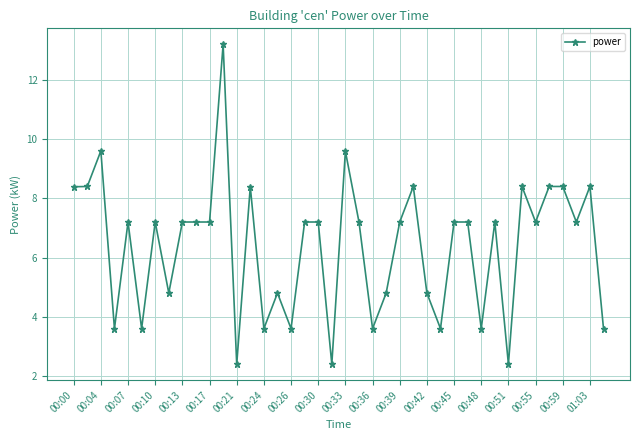

True or false: there are more than 2 points higher than both neighbors.

True